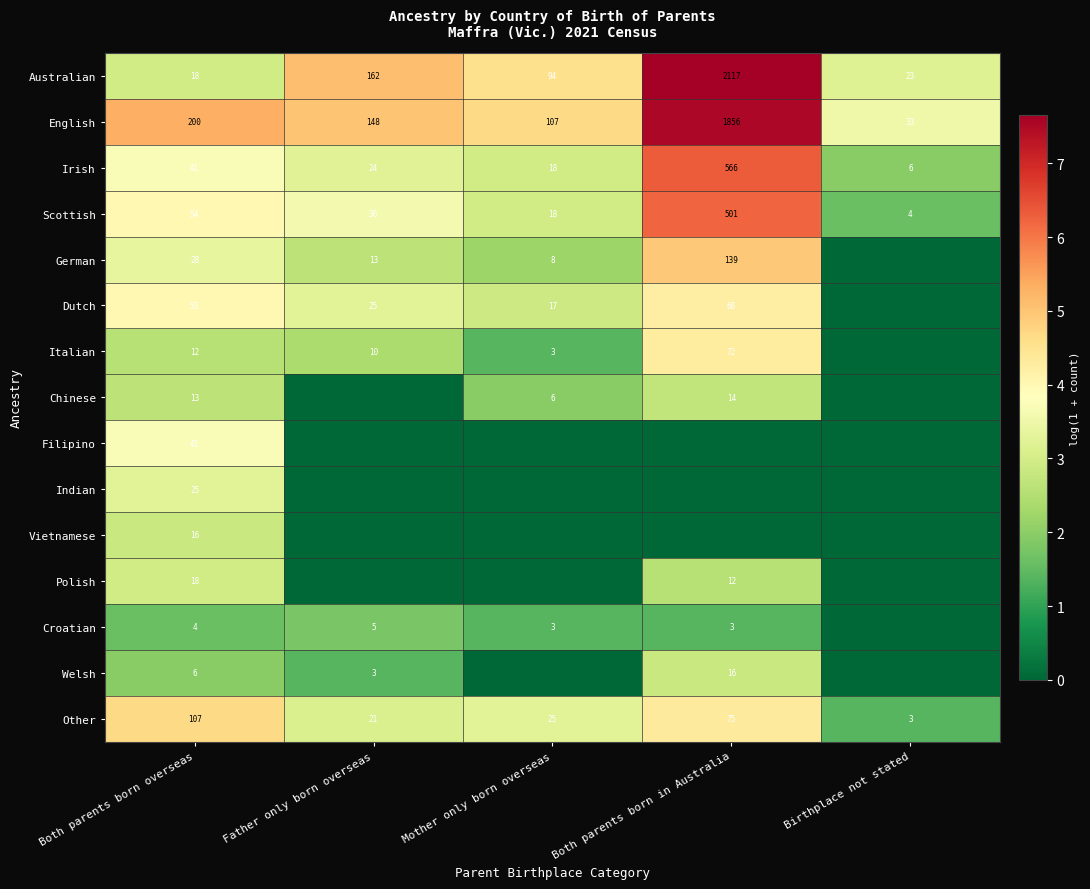

Which label corresponds to the smallest value in the chart?

Birthplace not stated